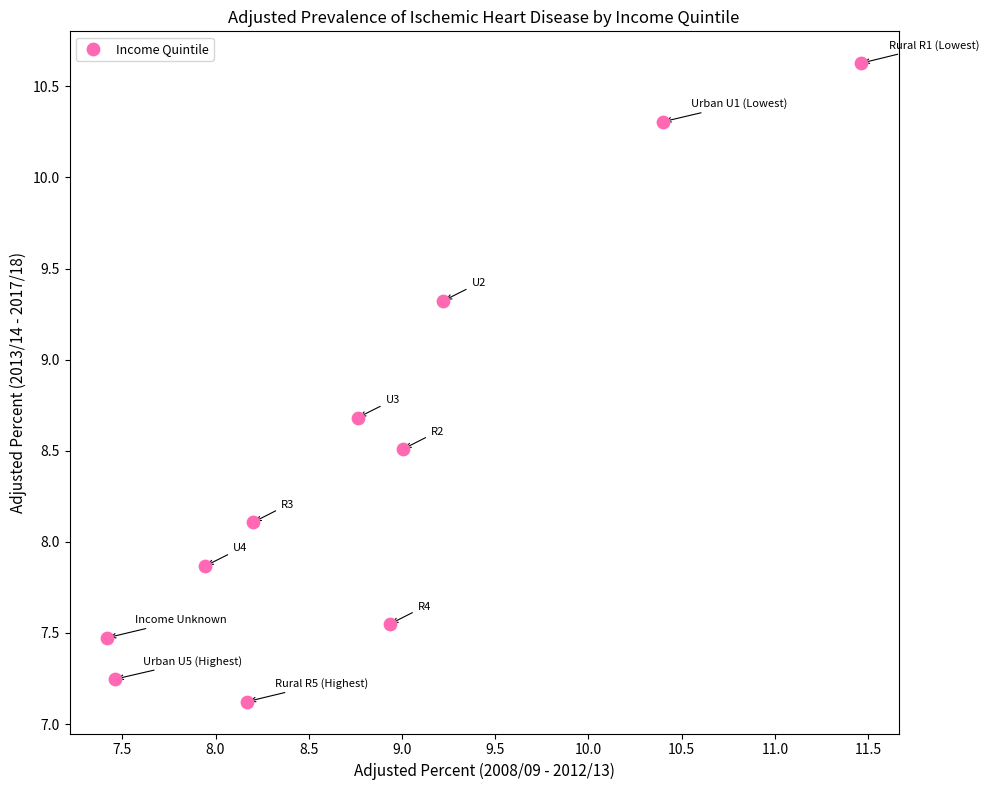

What is the average X value?

8.8